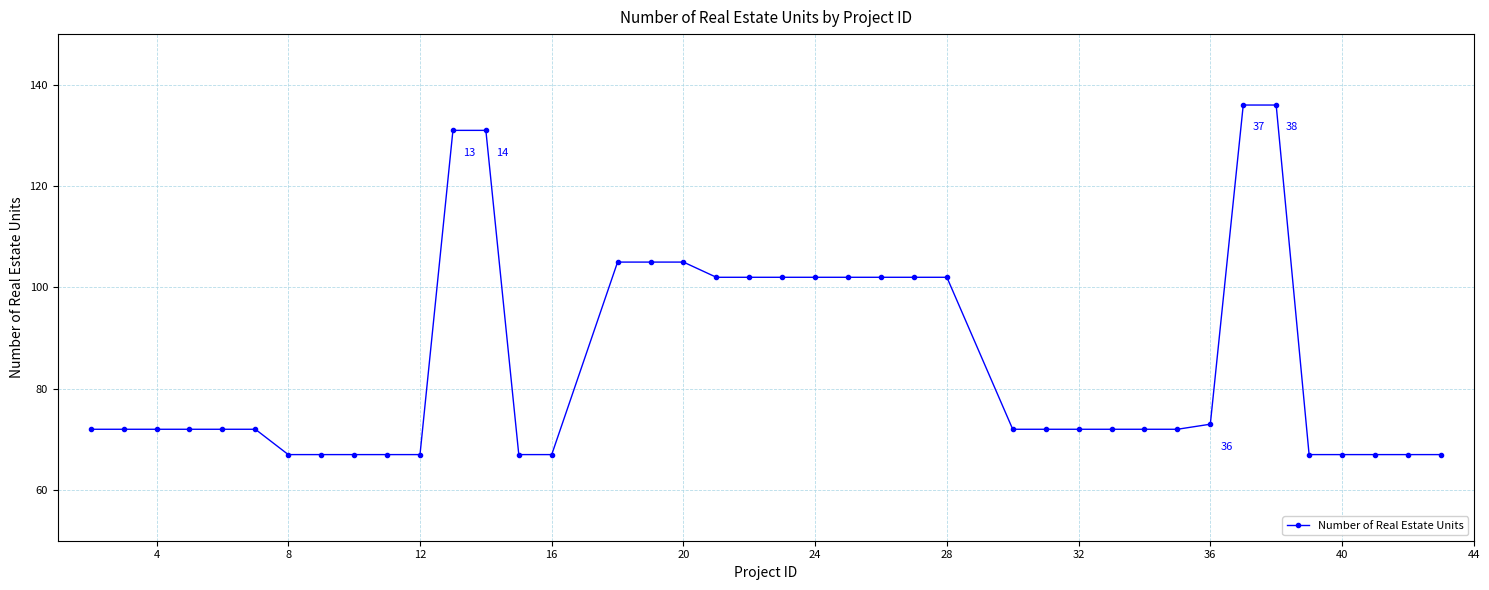

What is the difference between the maximum and minimum values?

69